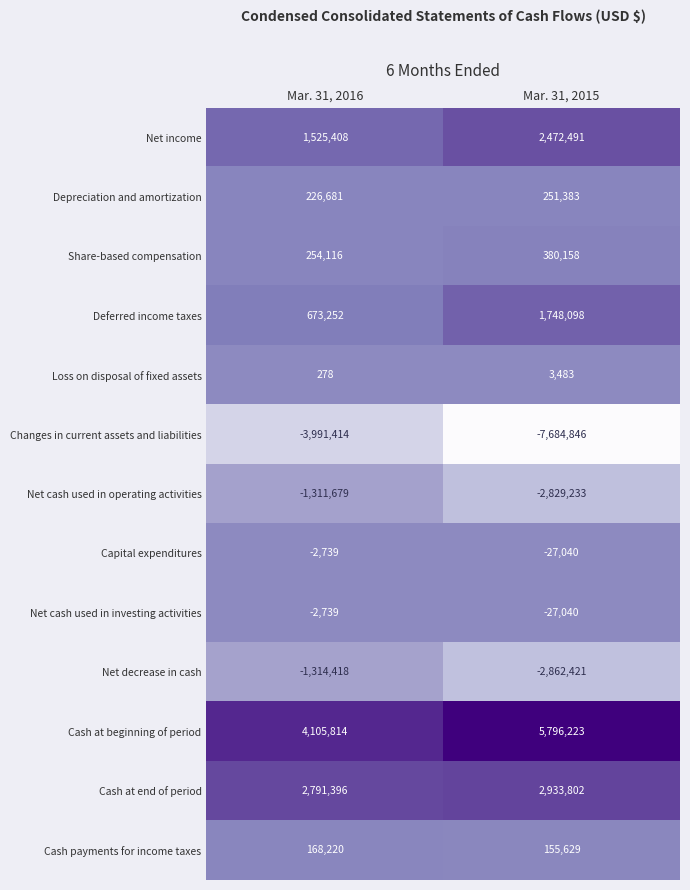

At which category is the sum across all series the highest?

Mar. 31, 2016